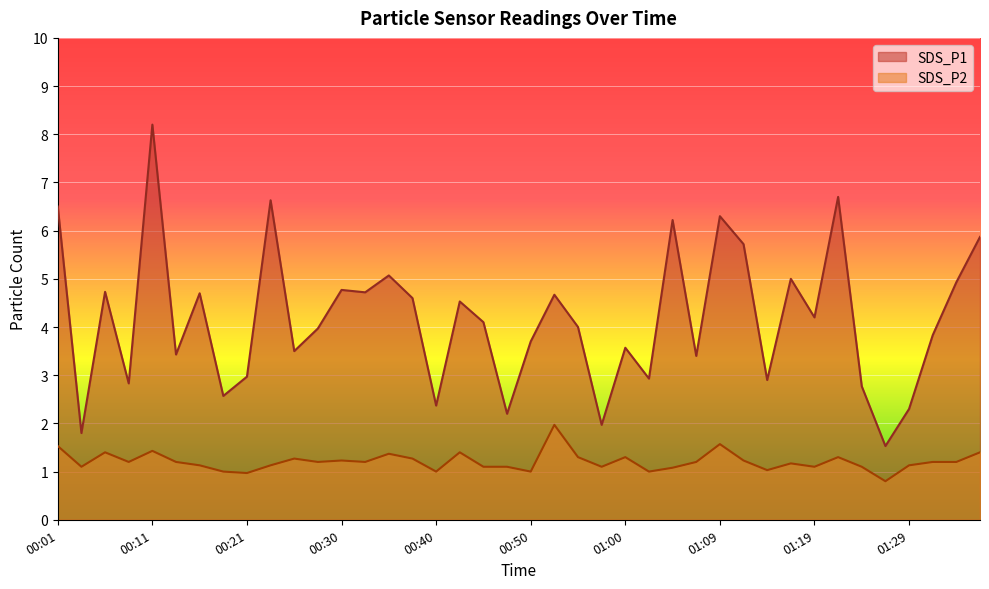

True or false: SDS_P1 and SDS_P2 cross at least once.

False